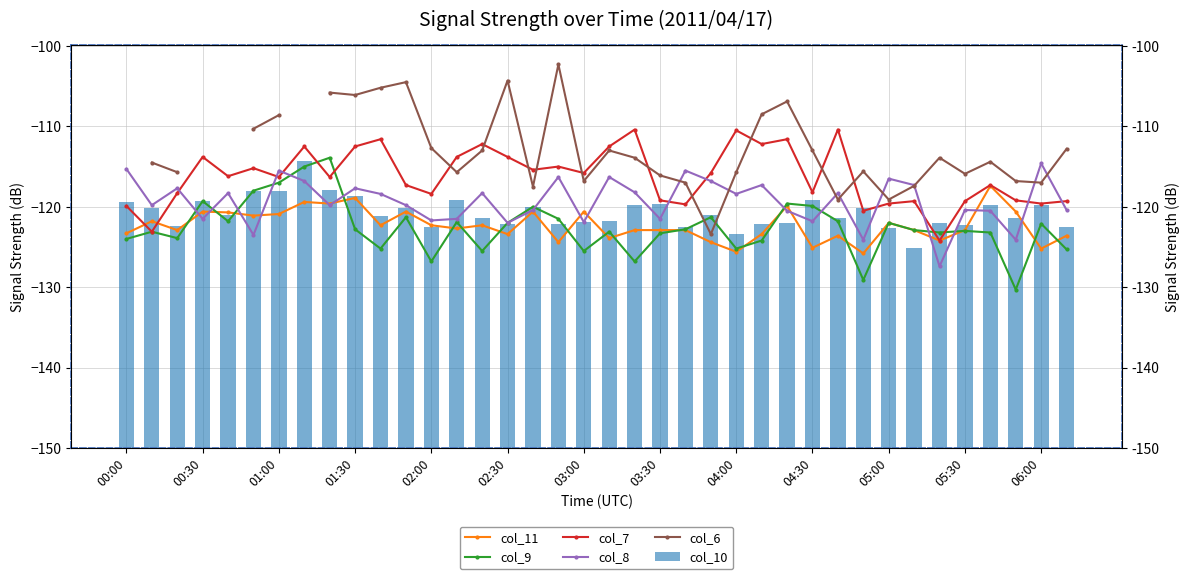

What is the value of the col_7 bar at the 22nd from the left?

-119.2